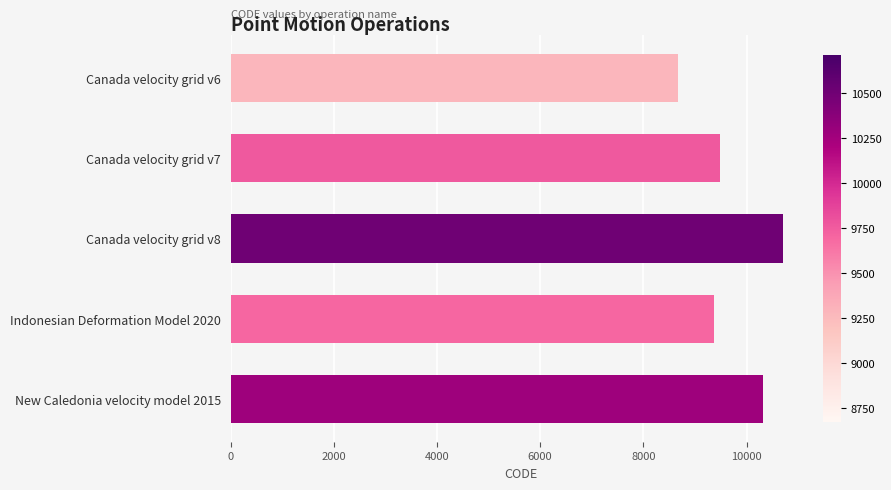

What is the average value?

9713